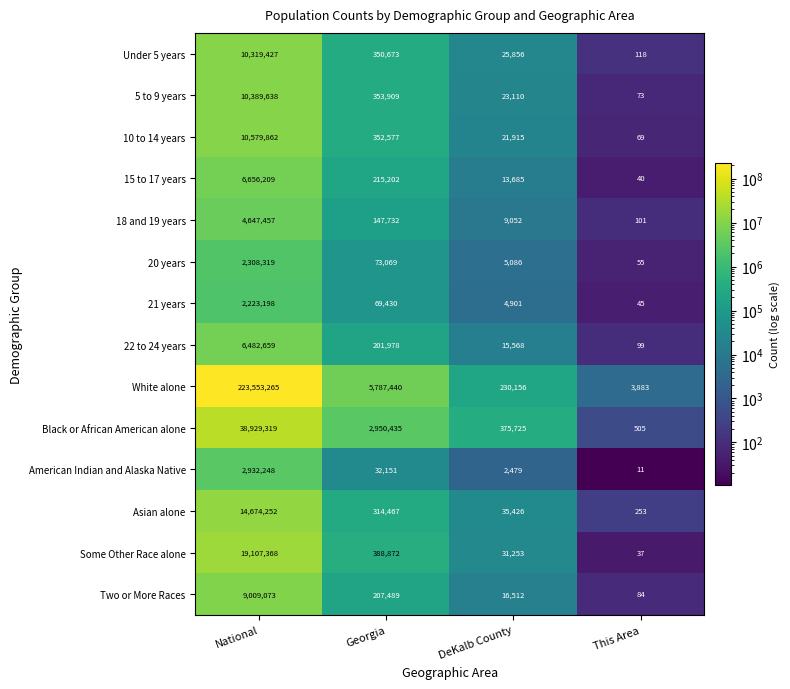

The value of Two or More Races at National is 9009073. True or false?

True